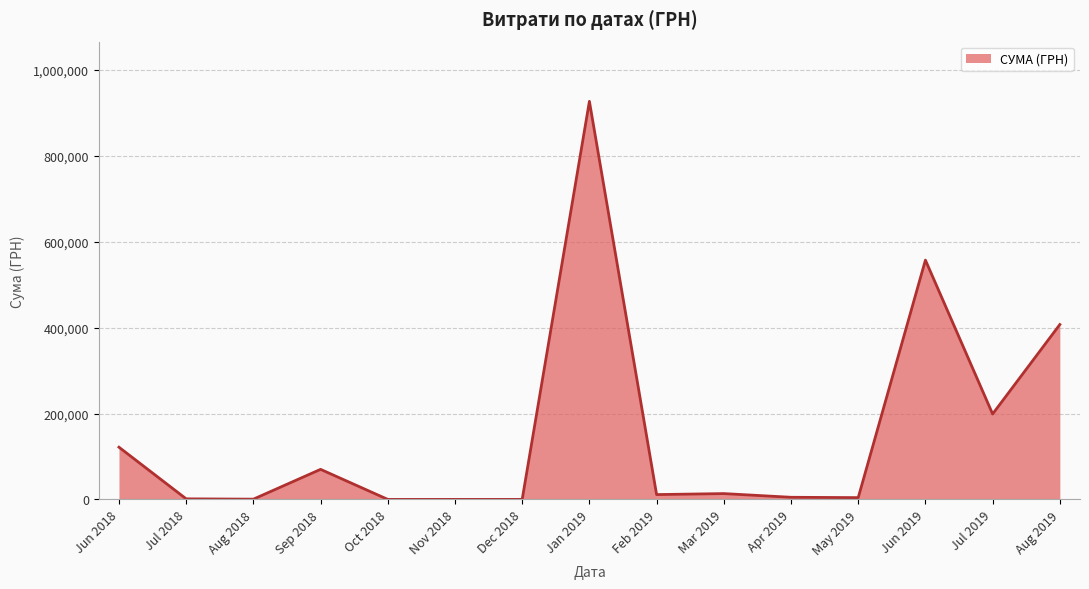

Where is the data nearest to the value 463530?

Aug 2019